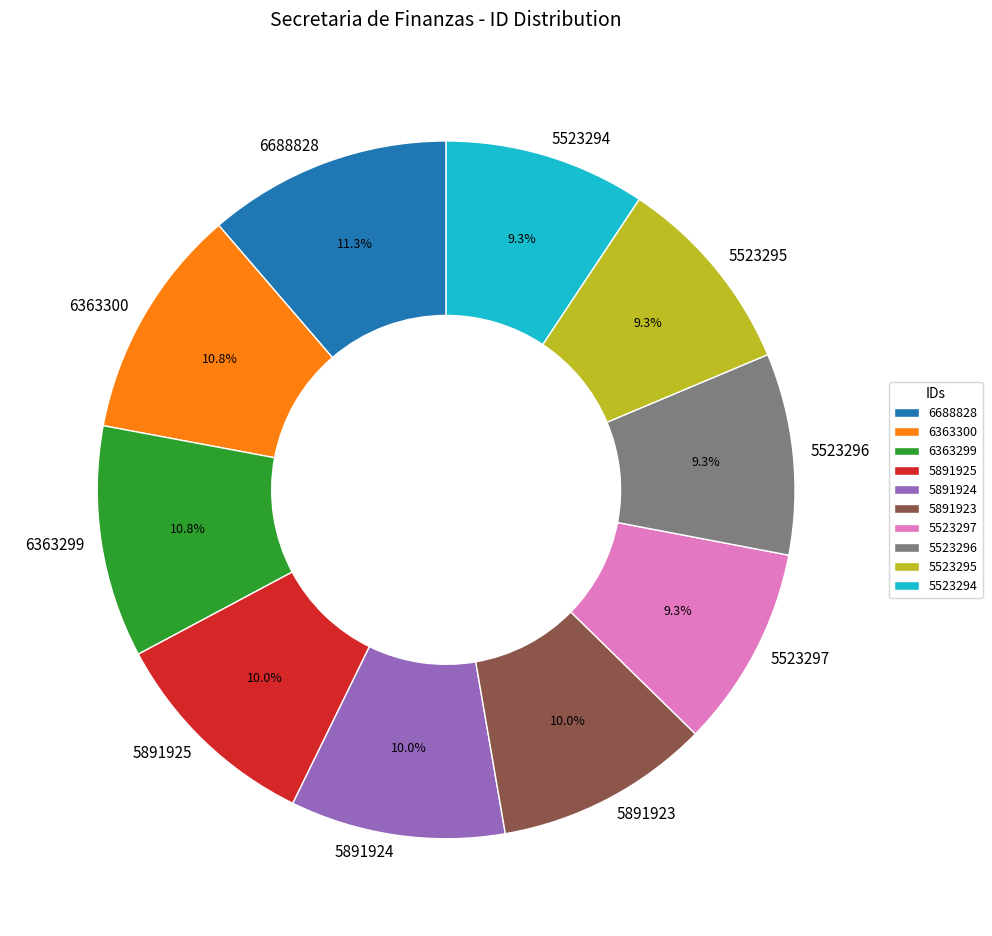

How many slices are in this pie chart?

10